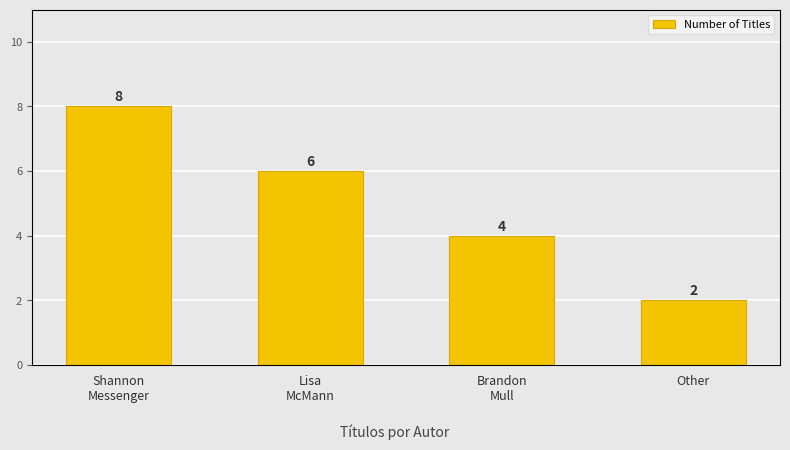

Reading right to left, extract all data points from this chart.

2	4	6	8